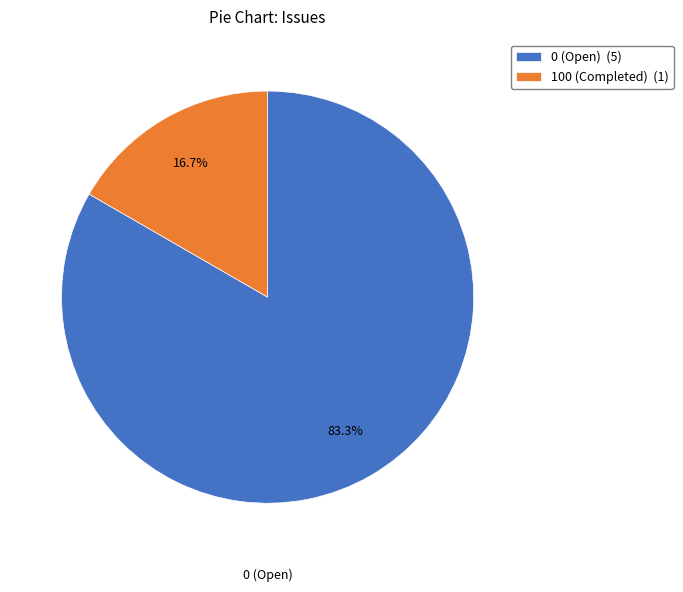

Which slice is the largest?

0 (Open) (5)